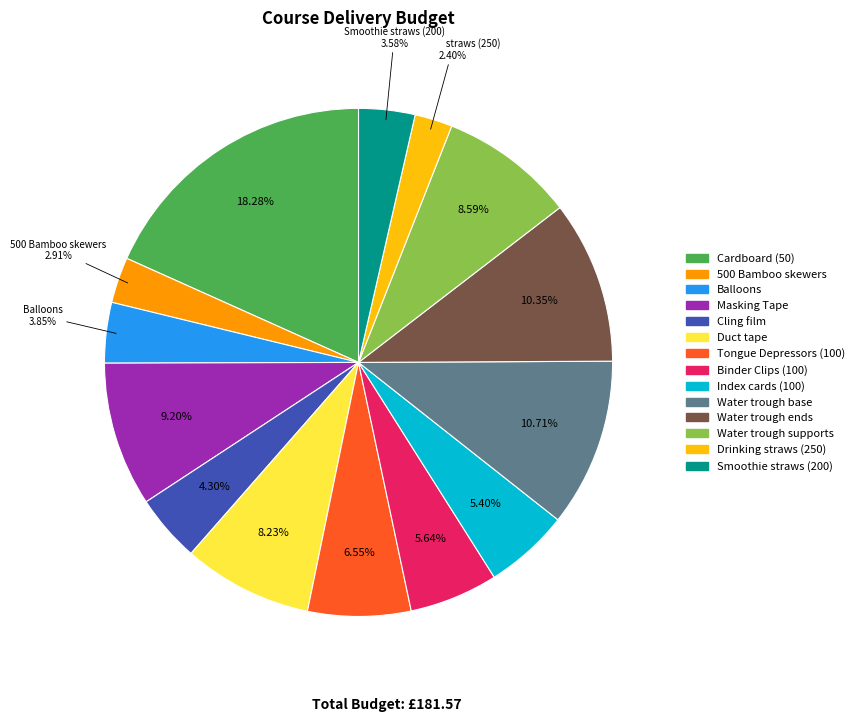

What percentage is the Balloons slice, to the nearest percent?

4%